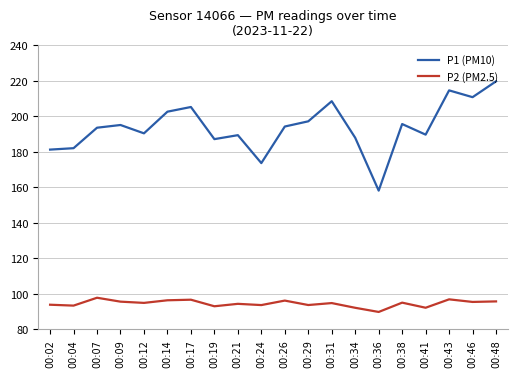

What are all the series names shown in the legend?

P1 (PM10), P2 (PM2.5)